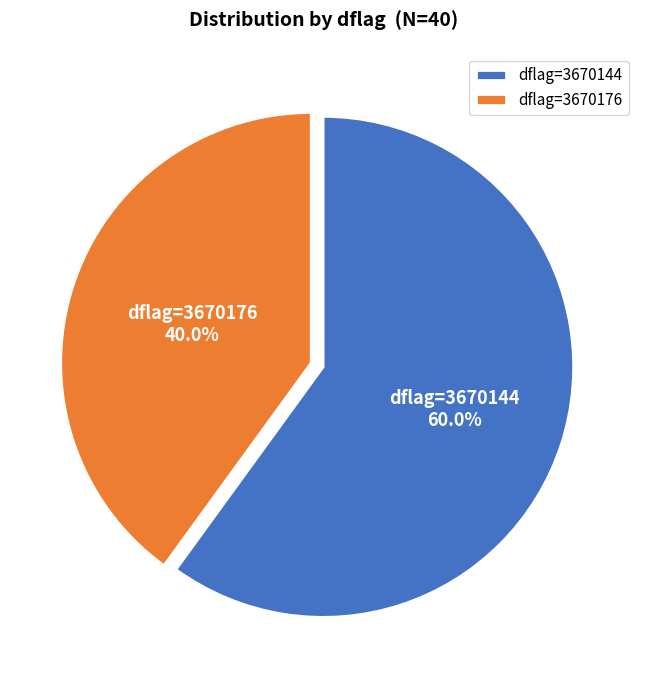

How many slices are in this pie chart?

2